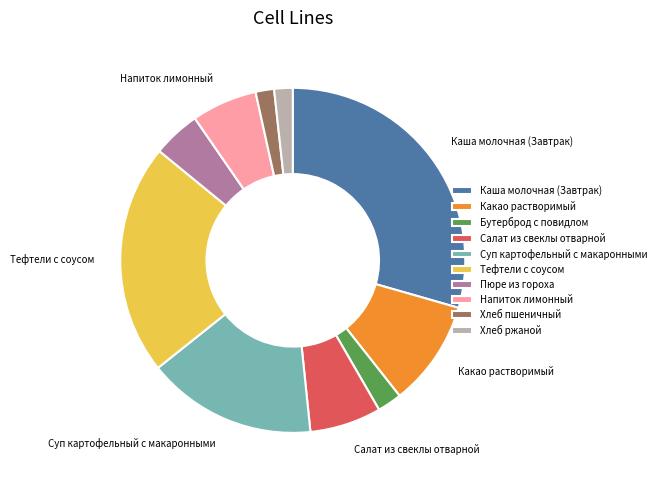

Is it true that Каша молочная (Завтрак) is 36% of the pie?

False